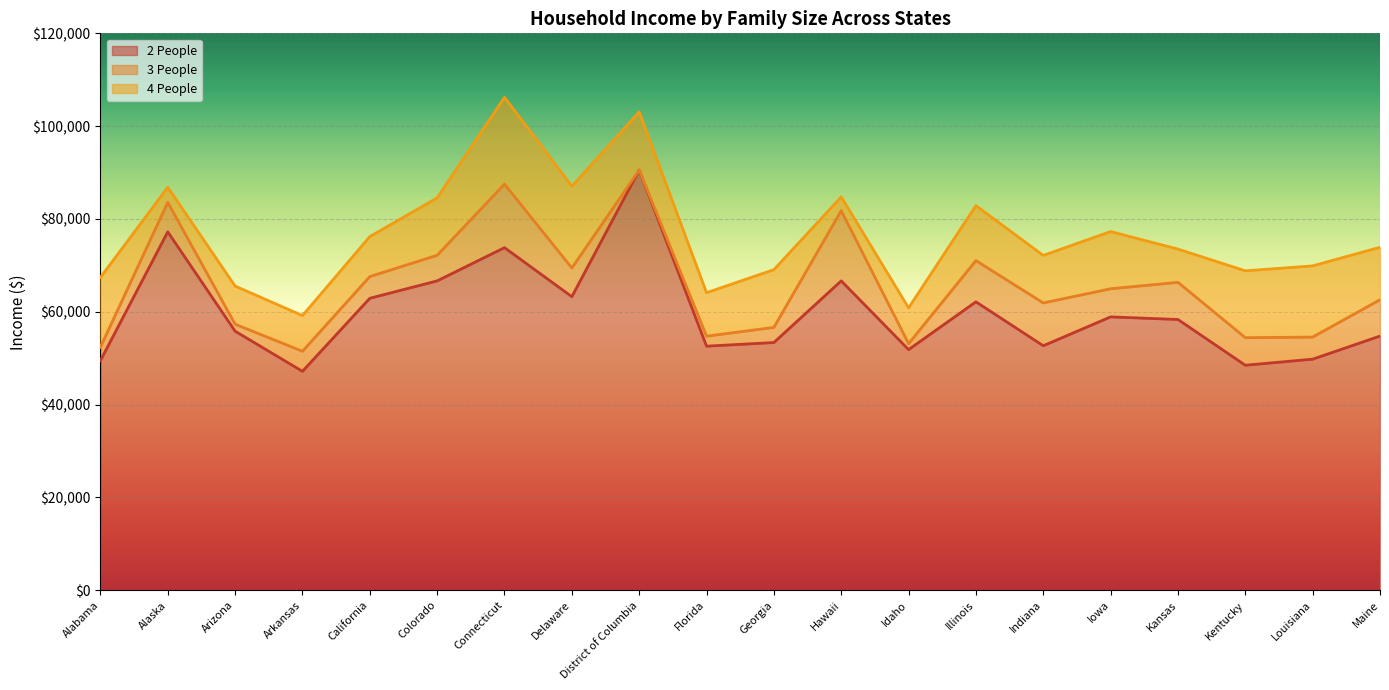

What is the total value across all series at Arkansas?

59187